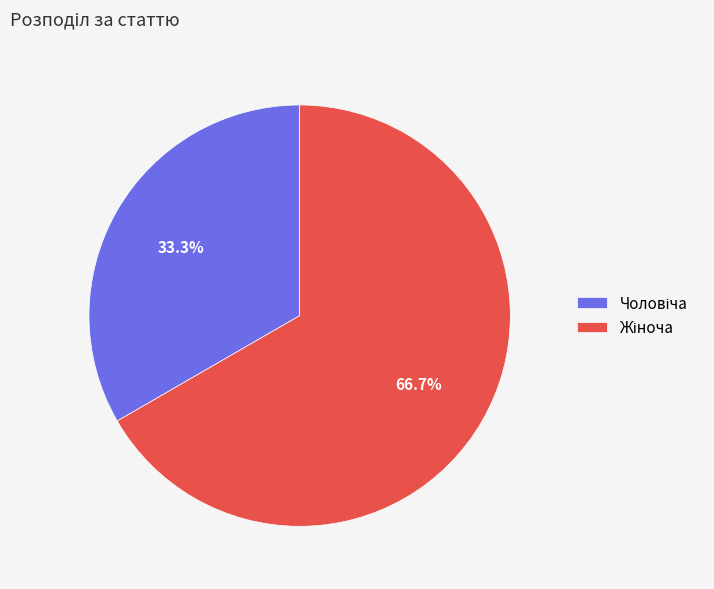

Does any single category account for the majority?

Yes